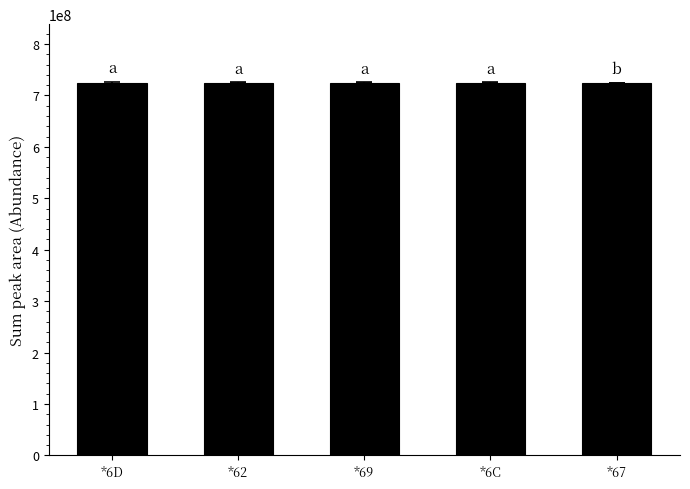

Is it true that the value at *6C is 1096520850.9?

False